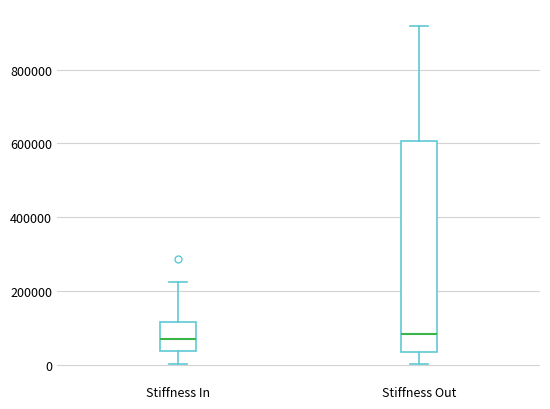

Where is the upper edge of the box for Stiffness In on the y-axis? The values are not printed on the chart, so give them approximately, as read against the axis.

120000